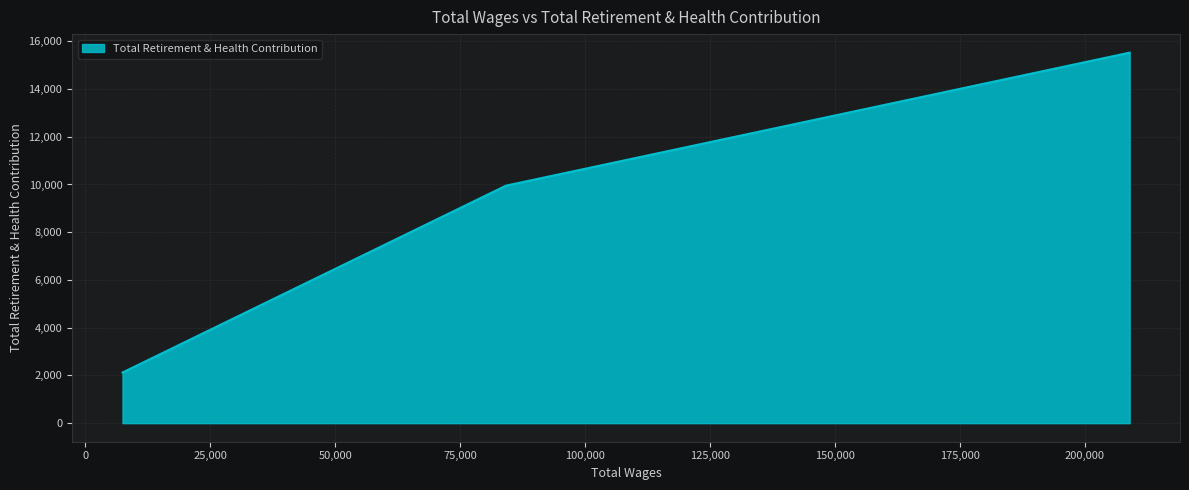

What is the difference between the maximum and minimum values?

13403